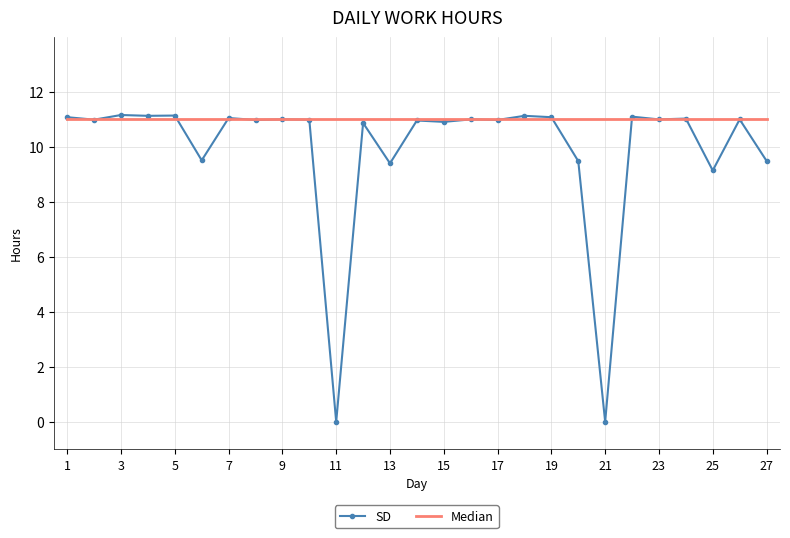

Which series ends up on top after the final intersection of Median and SD?

Median